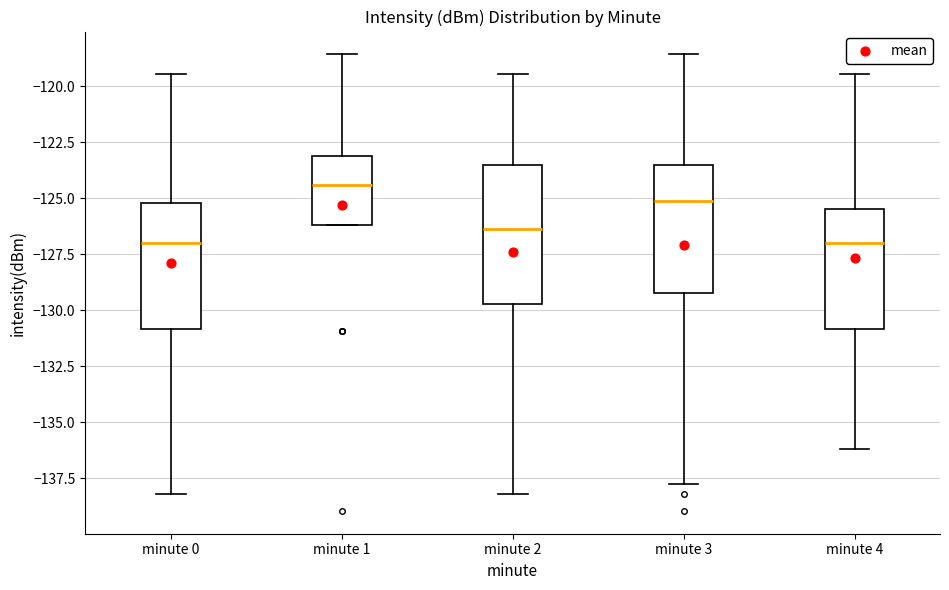

Where is the upper edge of the box for minute 2 on the y-axis? The values are not printed on the chart, so give them approximately, as read against the axis.

-123.5